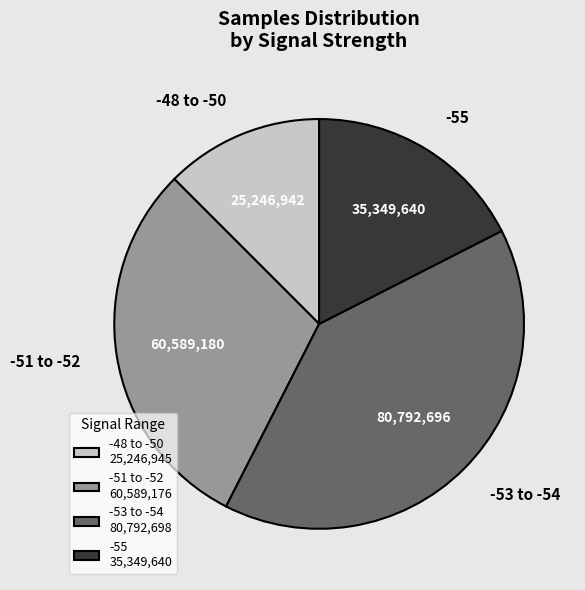

Does -55 represent more than half of the total?

No